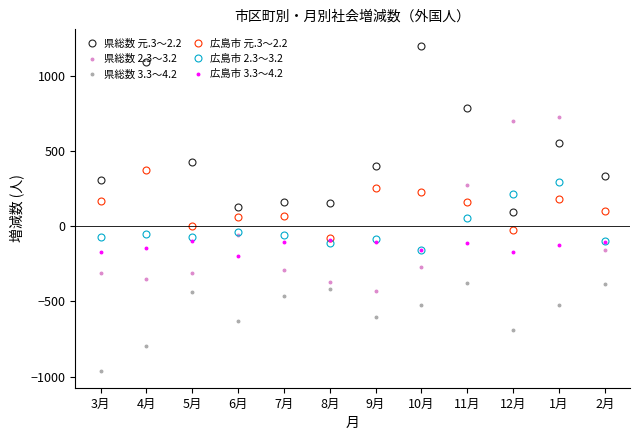

What is the value of the 県総数 2.3～3.2 point at the 8th from the left?

-272